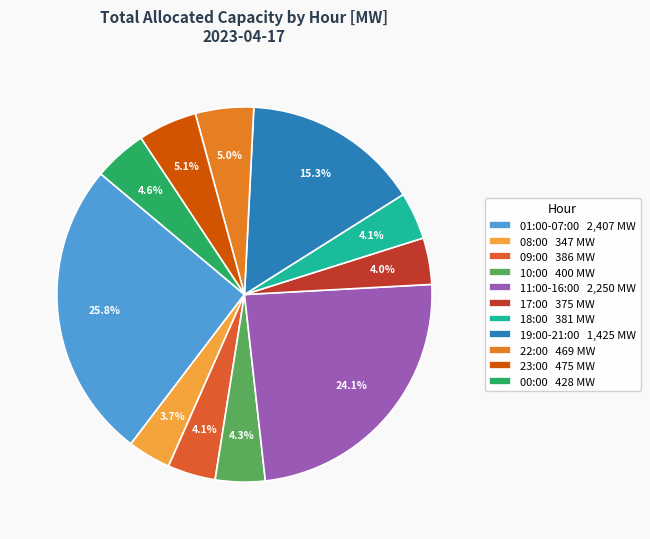

How many segments does this pie chart have?

11